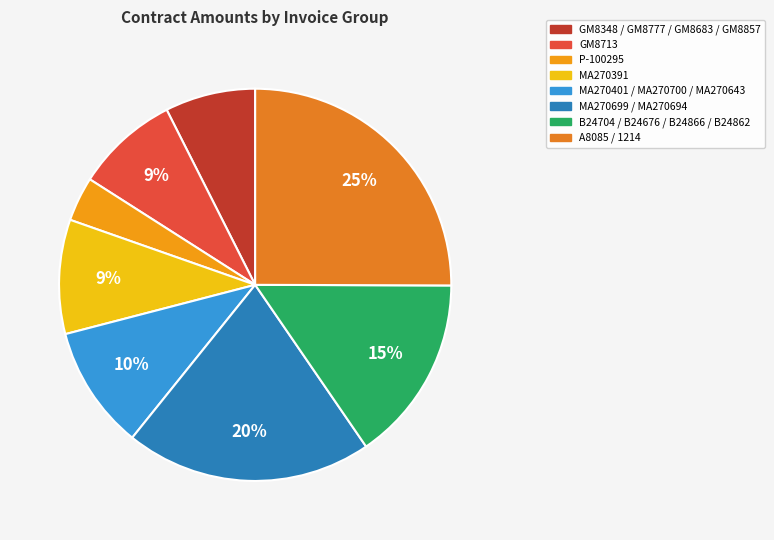

How many segments does this pie chart have?

8